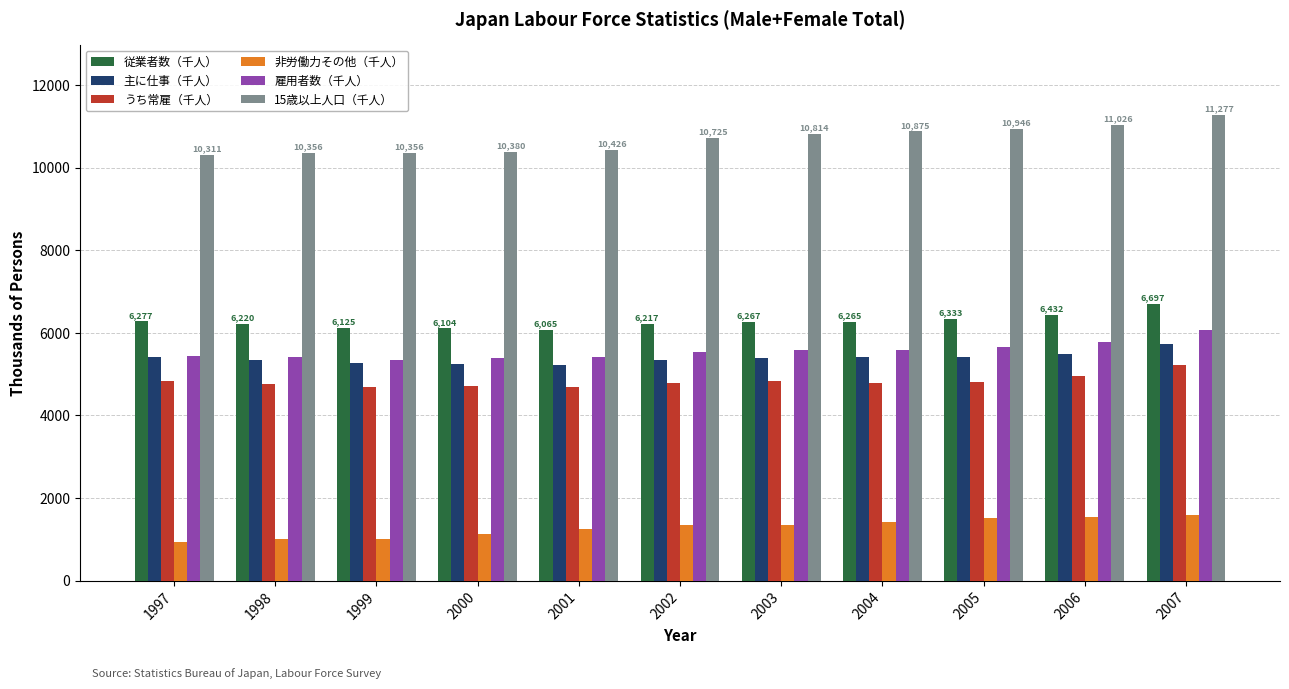

What is the difference between the highest and lowest values at 2005?

9442